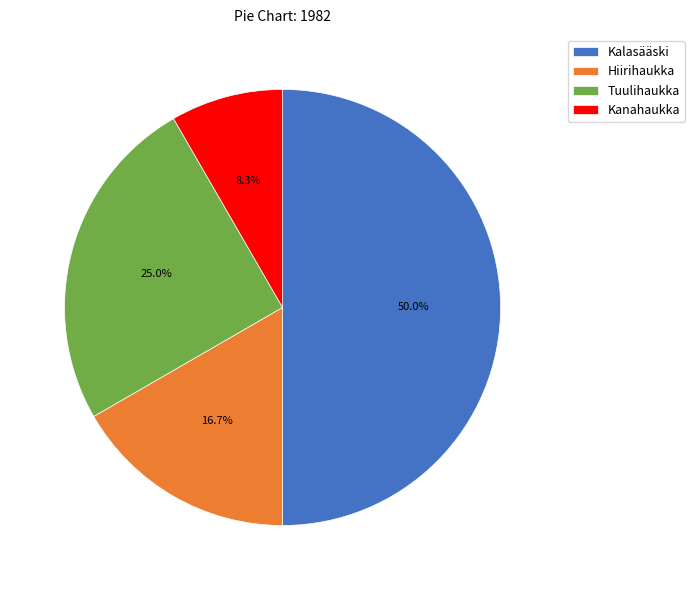

Which has a higher value, Hiirihaukka or Kalasääski?

Kalasääski